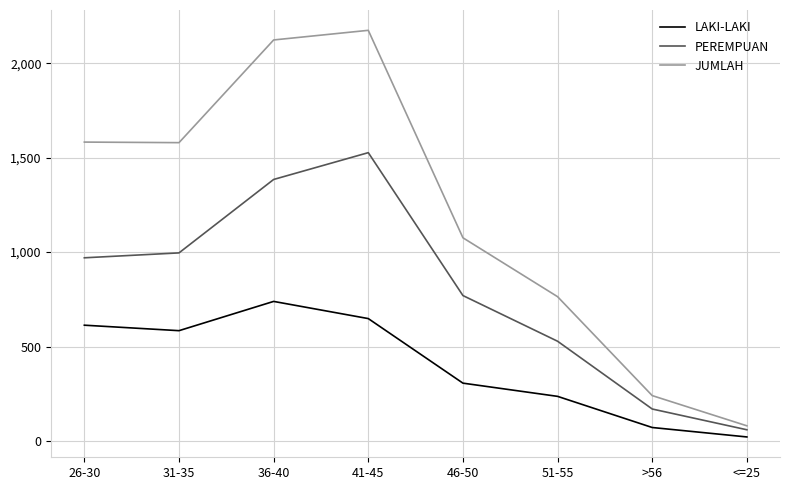

At how many categories does at least one series exceed 1762?

2